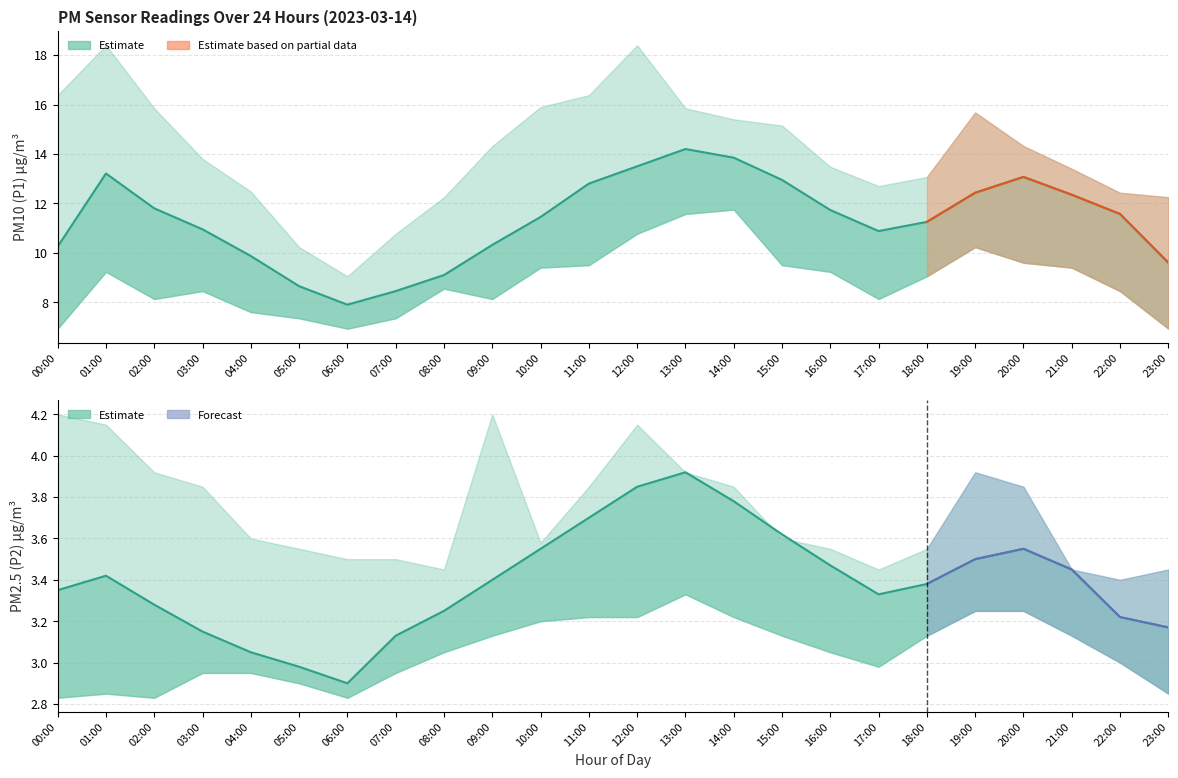

What is the minimum value shown in the chart?

2.9